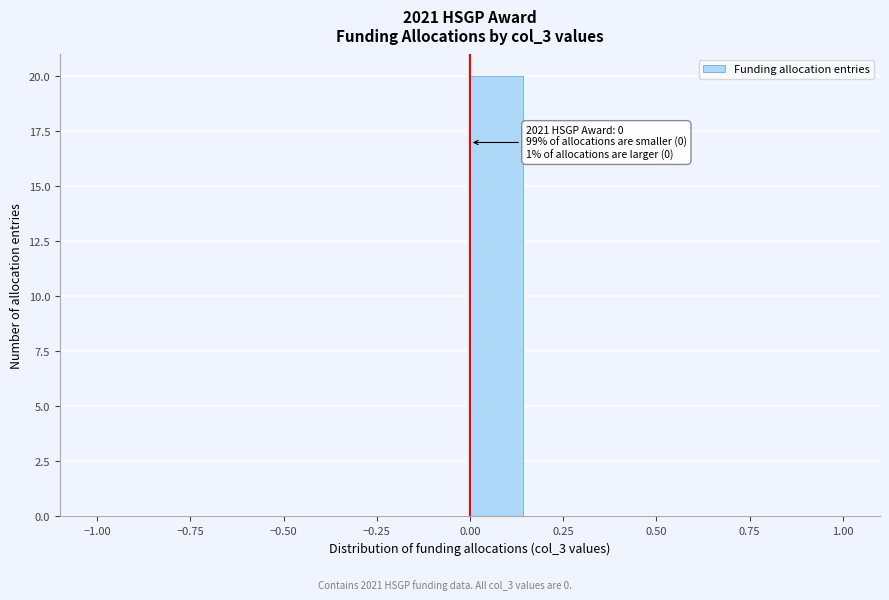

Around what value on the x-axis is the tallest bar? Give the approximate position of its centre, as read against the axis.

0.05